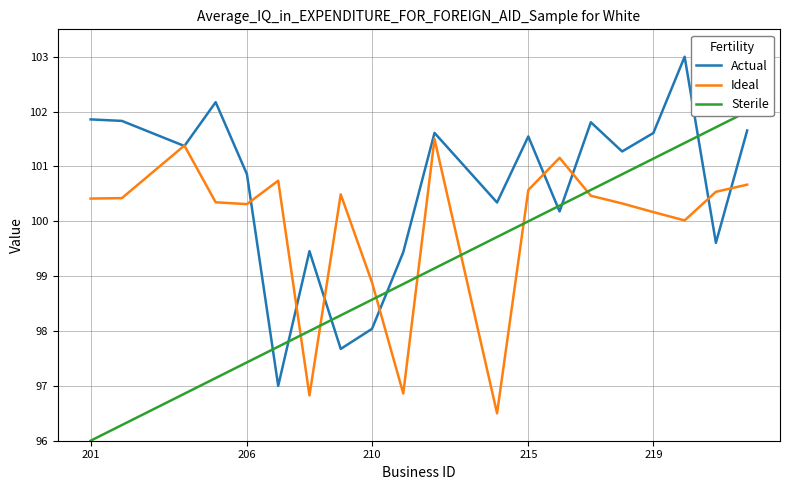

Reading left to right, list all the values displayed in this chart.

Actual: 101.9	101.8	101.4	102.2	100.9	97.0	99.5	97.7	98.0	99.4	101.6	100.3	101.5	100.2	101.8	101.3	101.6	103.0	99.6	101.7
Ideal: 100.4	100.4	101.4	100.3	100.3	100.7	96.8	100.5	98.9	96.9	101.5	96.5	100.6	101.2	100.5	100.3	100.2	100.0	100.5	100.7
Sterile: 96.0	96.3	96.9	97.1	97.4	97.7	98.0	98.3	98.6	98.9	99.1	99.7	100.0	100.3	100.6	100.9	101.1	101.4	101.7	102.0